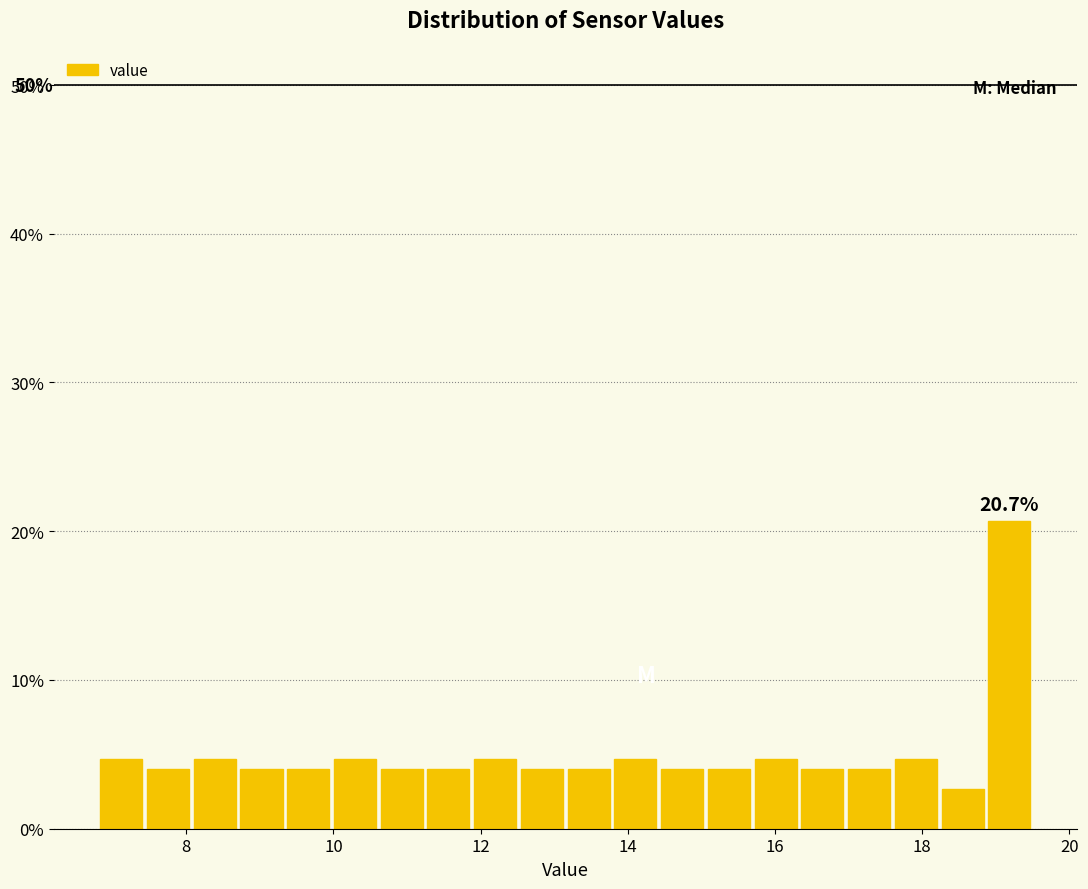

Around what value on the x-axis is the tallest bar? Give the approximate position of its centre, as read against the axis.

19.2